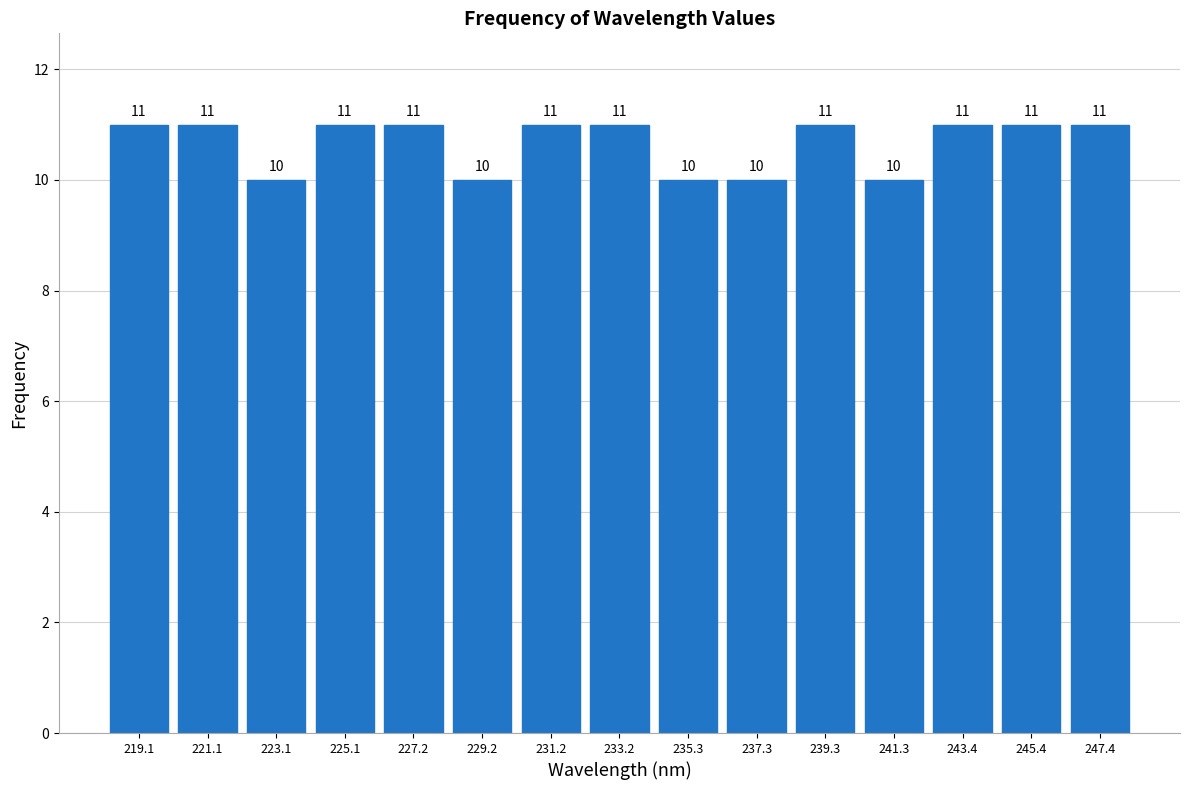

Reading left to right, transcribe this chart: for each bar, give the range it covers on the x-axis and its height. The bar edges are not printed on the chart, so give them approximately, as read against the axis.

218.0 to 220.0: 11
220.0 to 222.0: 11
222.0 to 224.0: 10
224.0 to 226.0: 11
226.0 to 228.0: 11
228.0 to 230.0: 10
230.0 to 232.0: 11
232.0 to 234.5: 11
234.5 to 236.5: 10
236.5 to 238.5: 10
238.5 to 240.5: 11
240.5 to 242.5: 10
242.5 to 244.5: 11
244.5 to 246.5: 11
246.5 to 248.5: 11